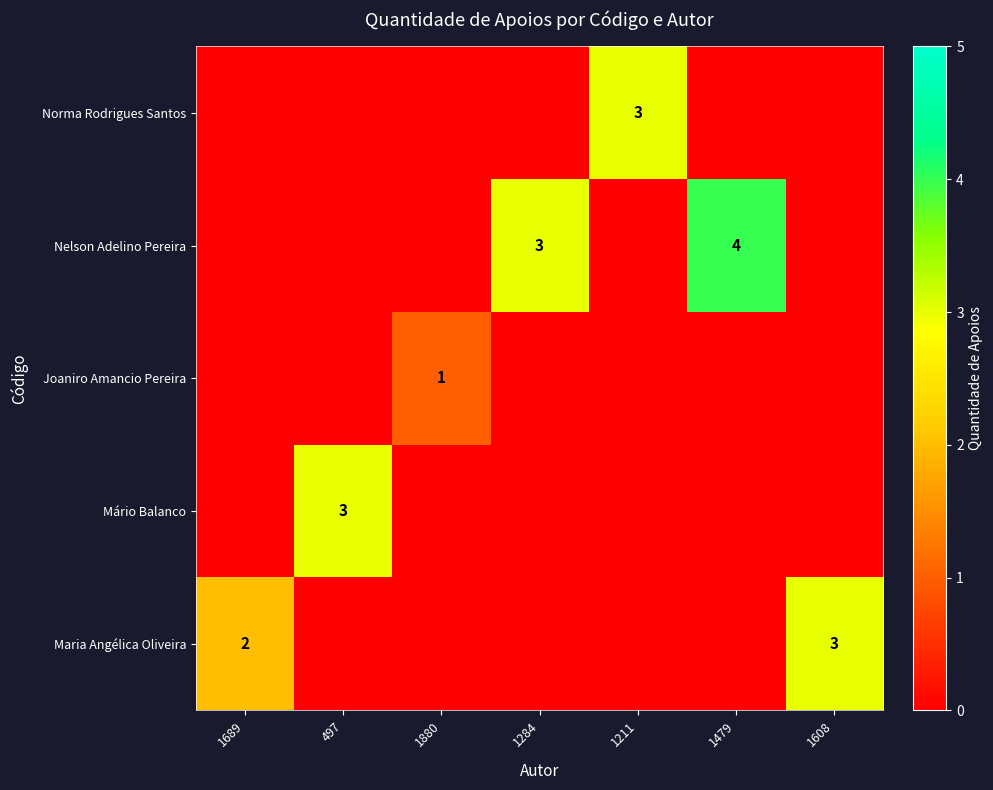

Is it true that Norma Rodrigues Santos equals 3 at 1211?

True